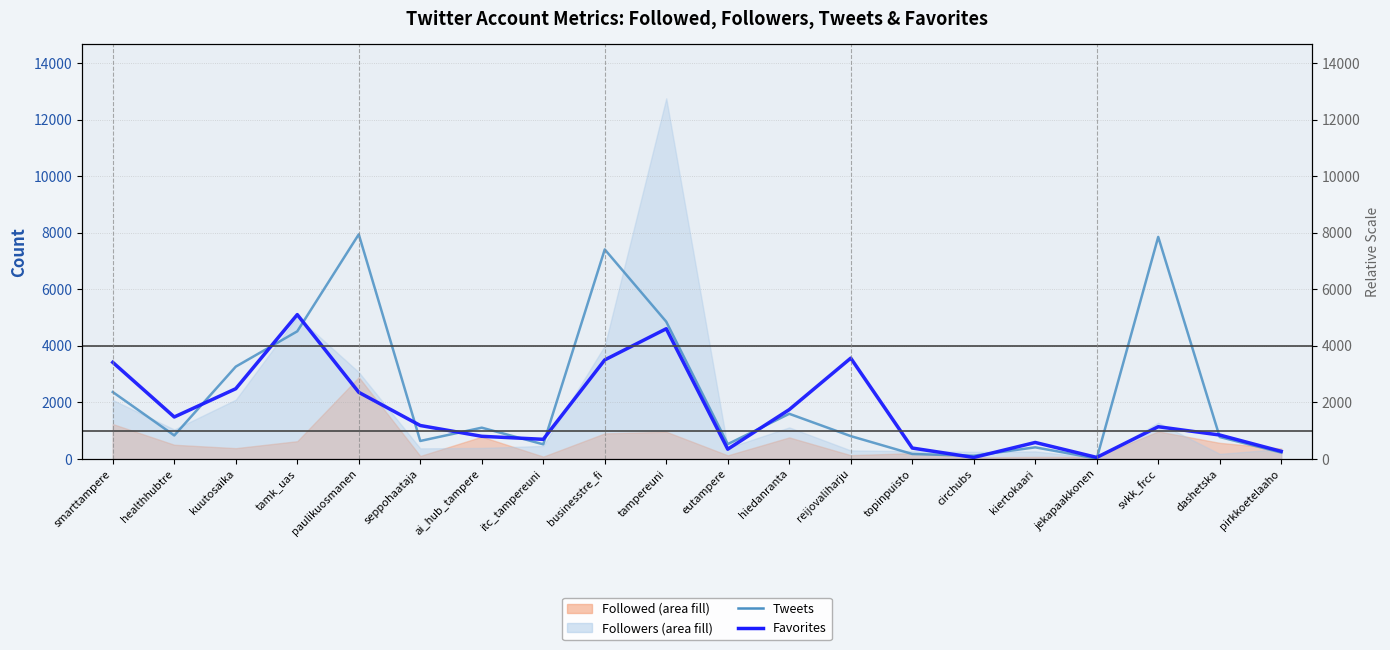

Where does the Tweets series first go above 827?

smarttampere